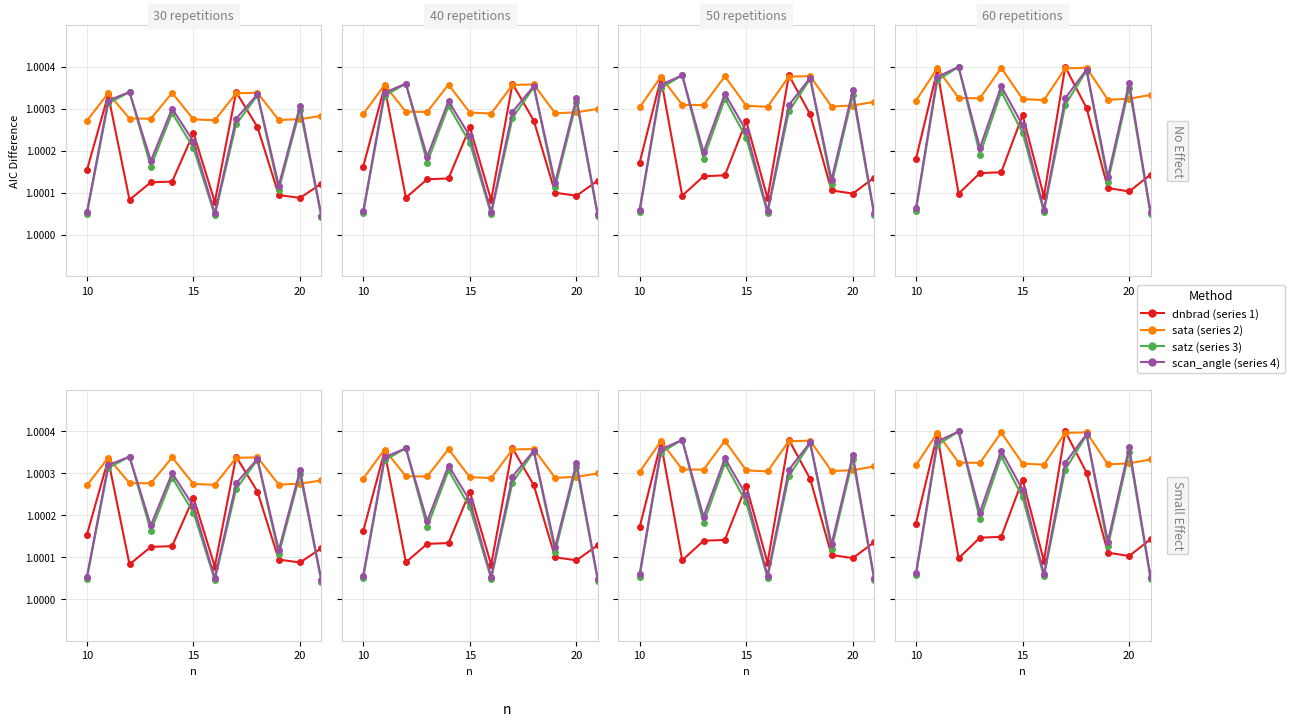

How many data points does each series have?

20